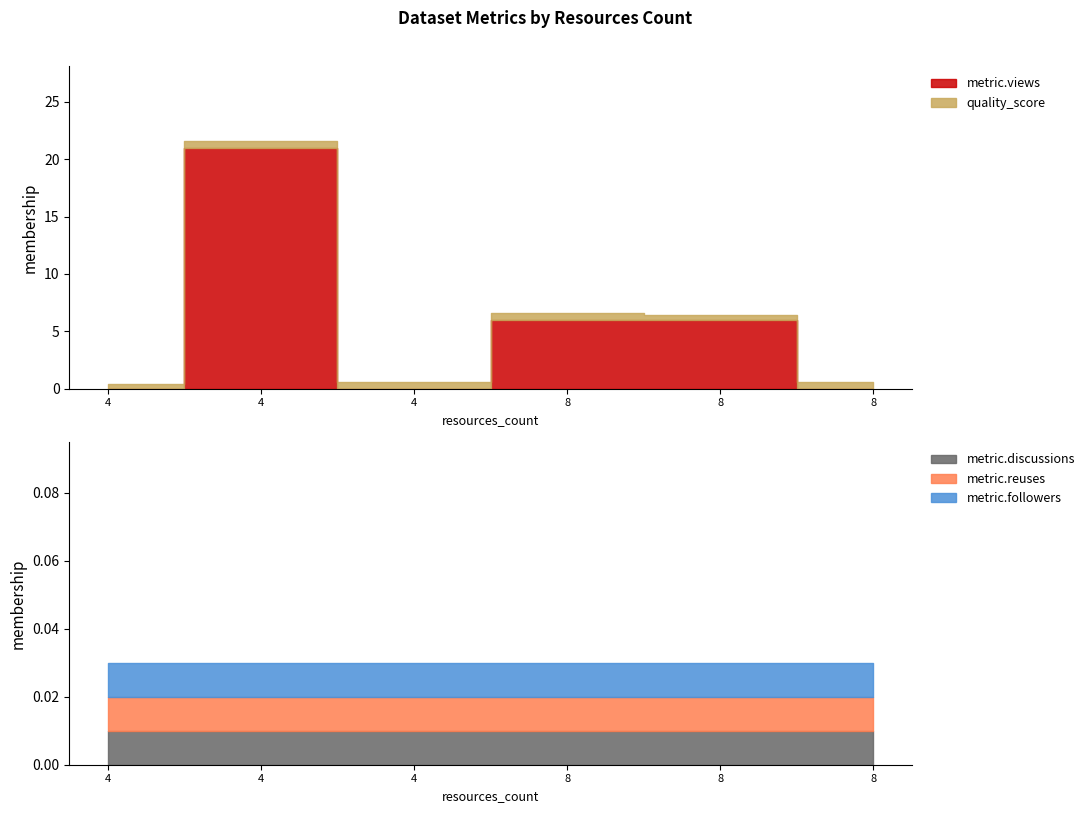

True or false: metric.reuses has a value of 0.0 at 4.

True